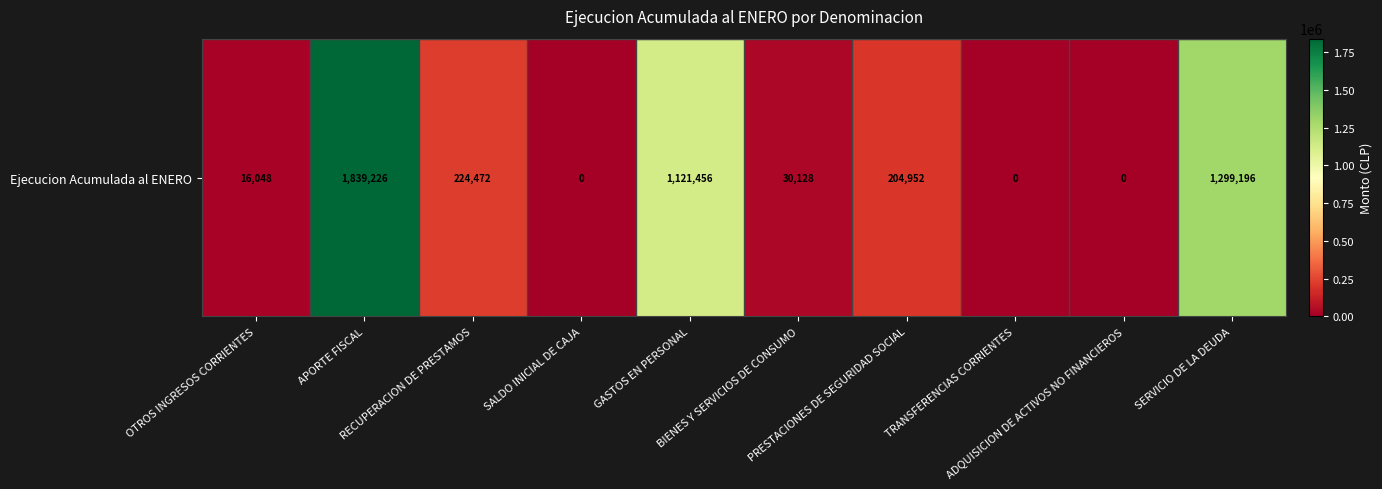

Reading left to right, transcribe all the data shown in this chart.

16048	1839226	224472	0	1121456	30128	204952	0	0	1299196